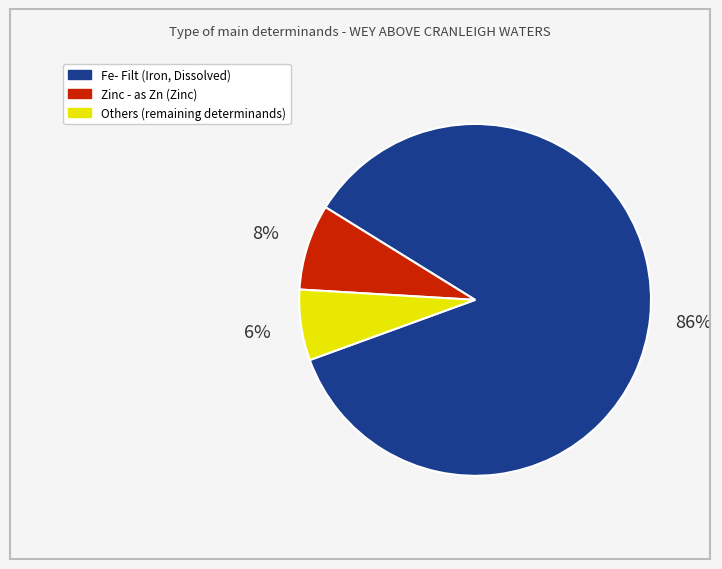

To the nearest percent, what is the average slice percentage?

33%